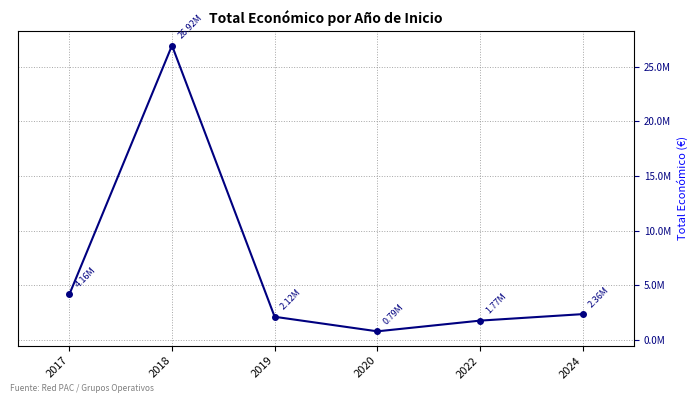

What is the change in value from 2018 to 2019?

-24805959